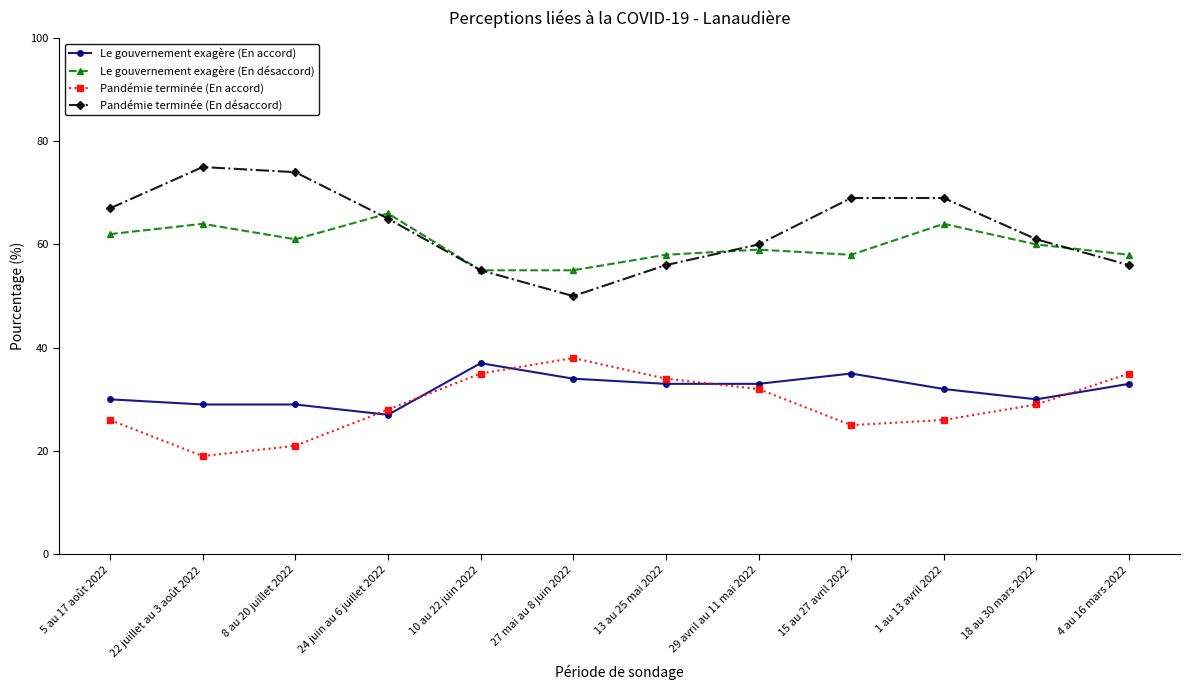

Where do Pandémie terminée (En accord) and Le gouvernement exagère (En accord) first cross each other?

8 au 20 juillet 2022 and 24 juin au 6 juillet 2022